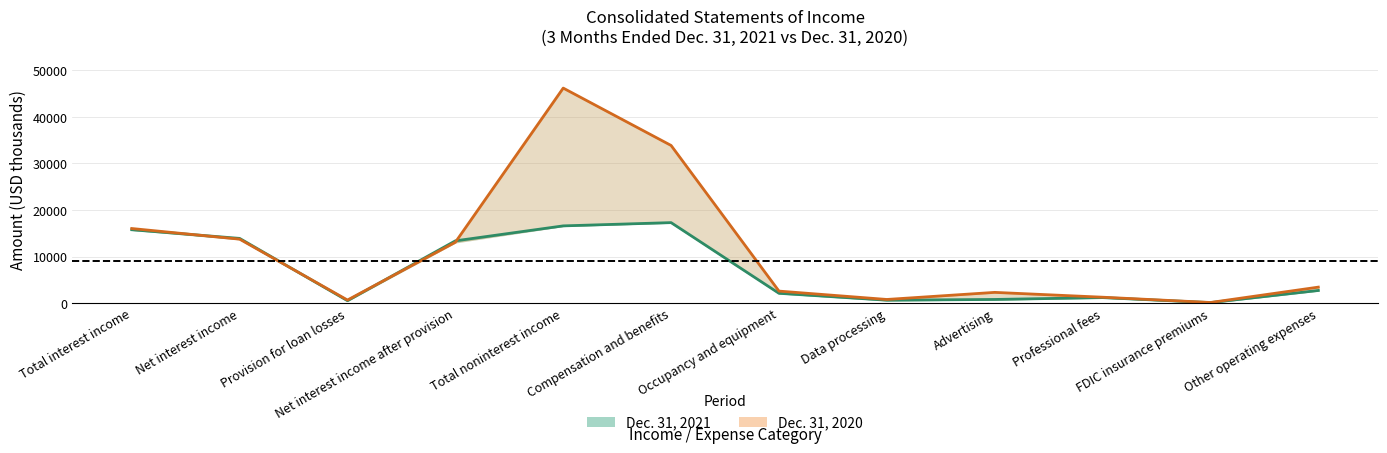

At which category does the chart reach its peak across all series?

Total noninterest income